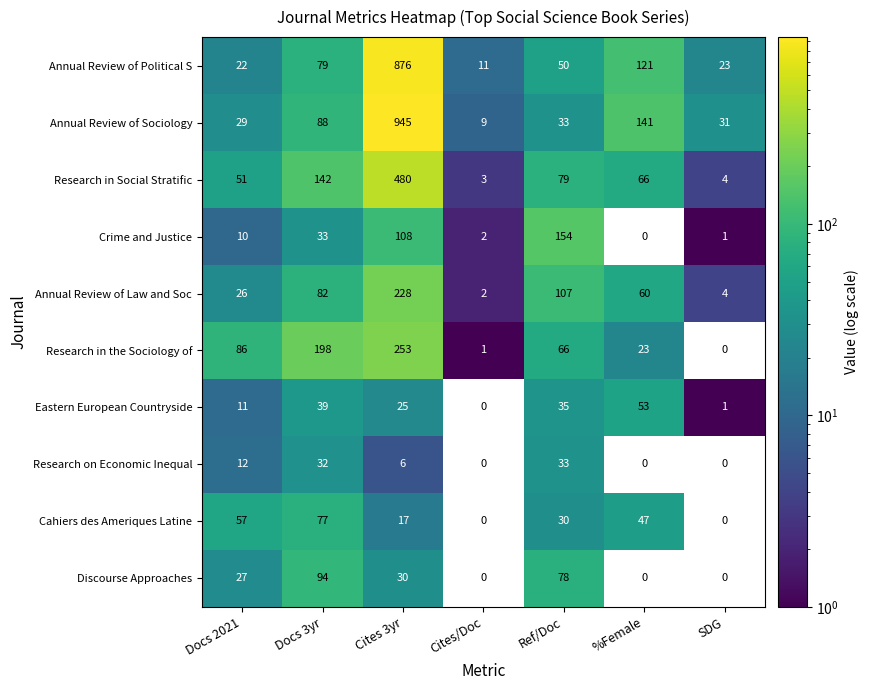

At which label does Annual Review of Law and Soc reach its peak?

Cites 3yr